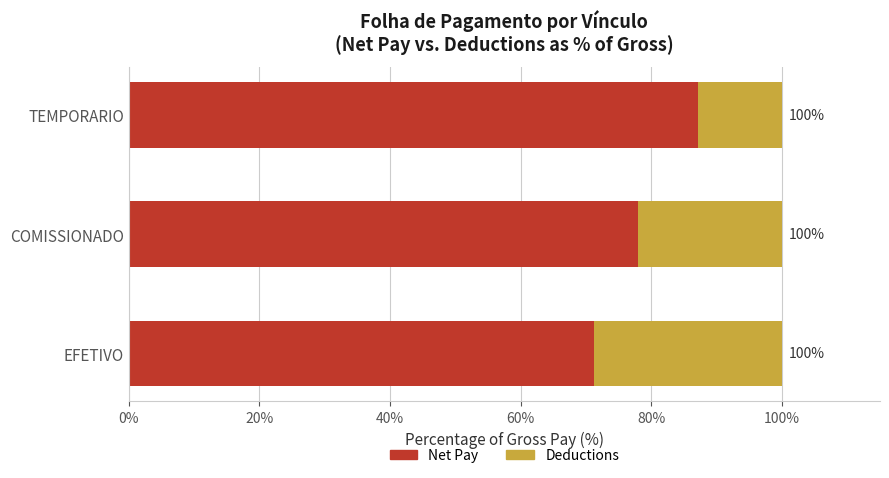

What are all the series names shown in the legend?

Net Pay, Deductions